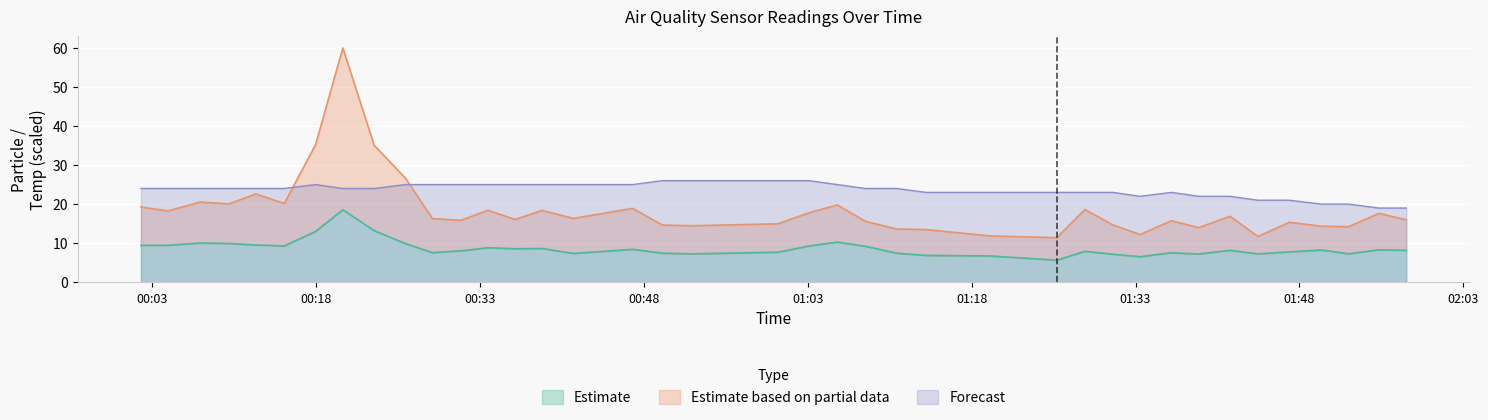

What is the value of the SDS_P2 point at the 33rd from the left?

8.2